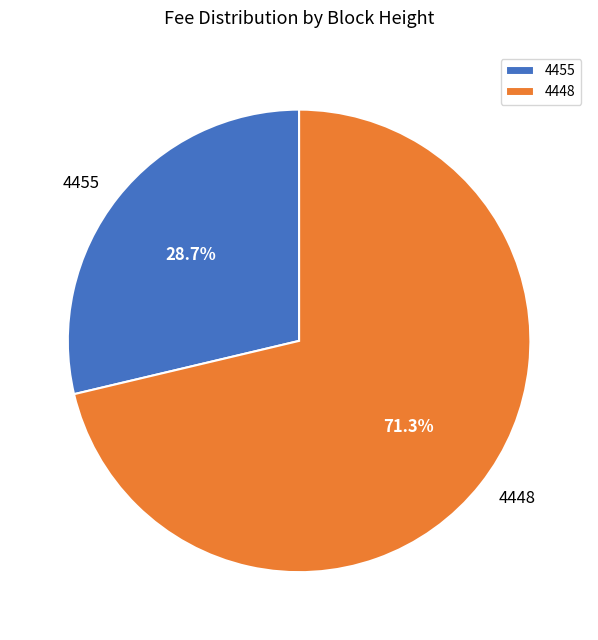

To the nearest percent, what is the difference between the largest and smallest slice percentages?

43%